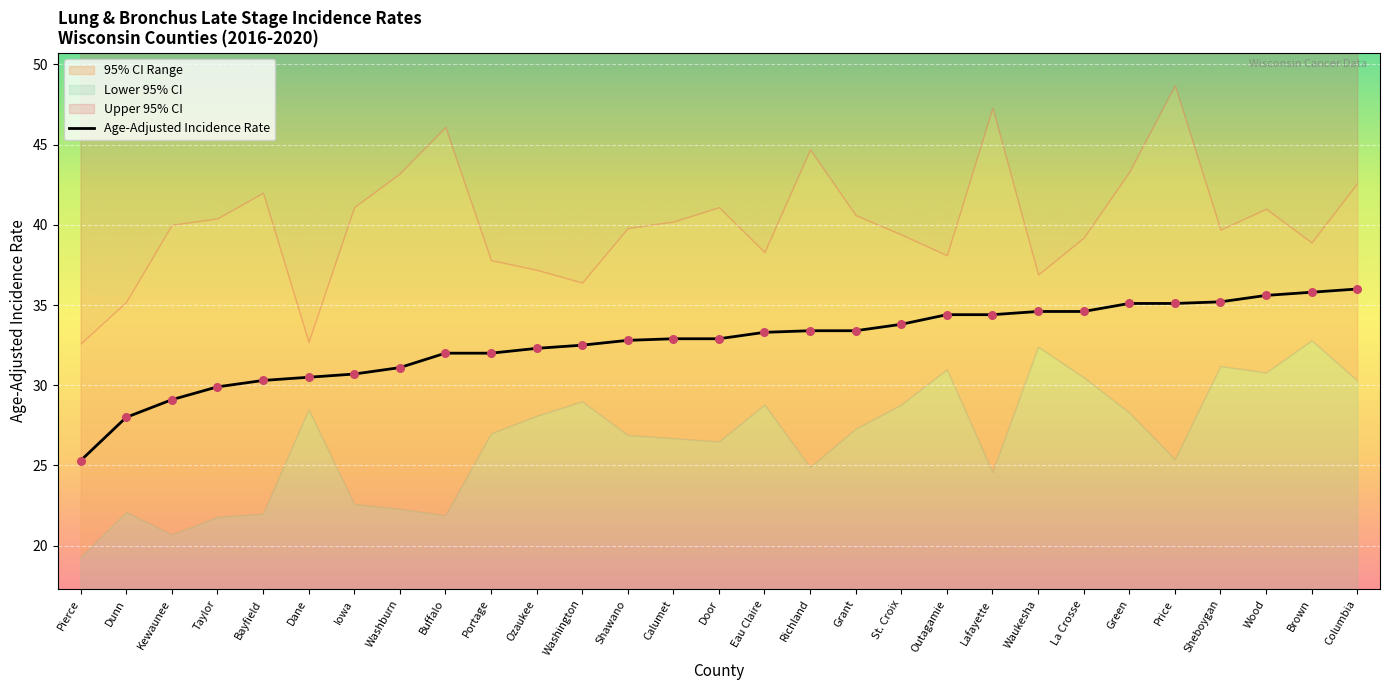

What is the change in value from Iowa to Brown?

+5.1